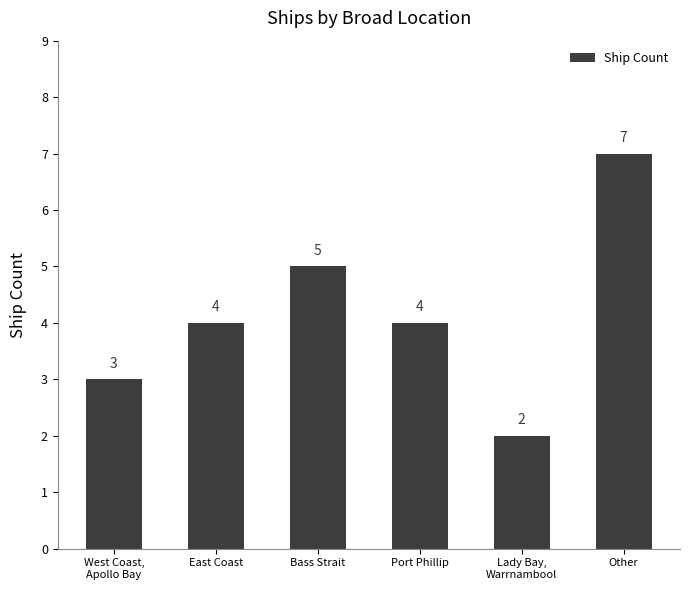

How many values are between 3 and 5?

4